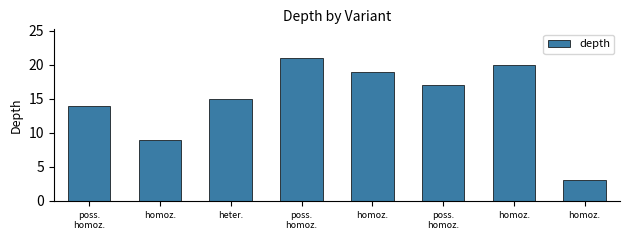

Reading left to right, what are all the values shown in this chart?

14	9	15	21	19	17	20	3